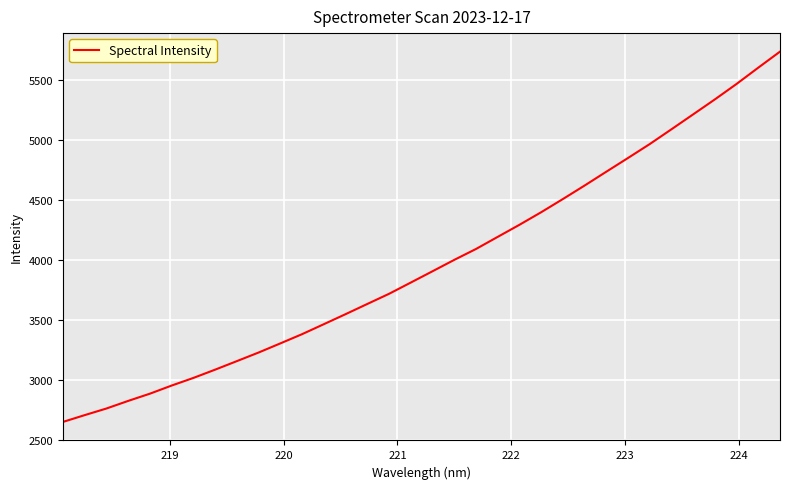

What is the difference between the maximum and minimum values?

3080.9